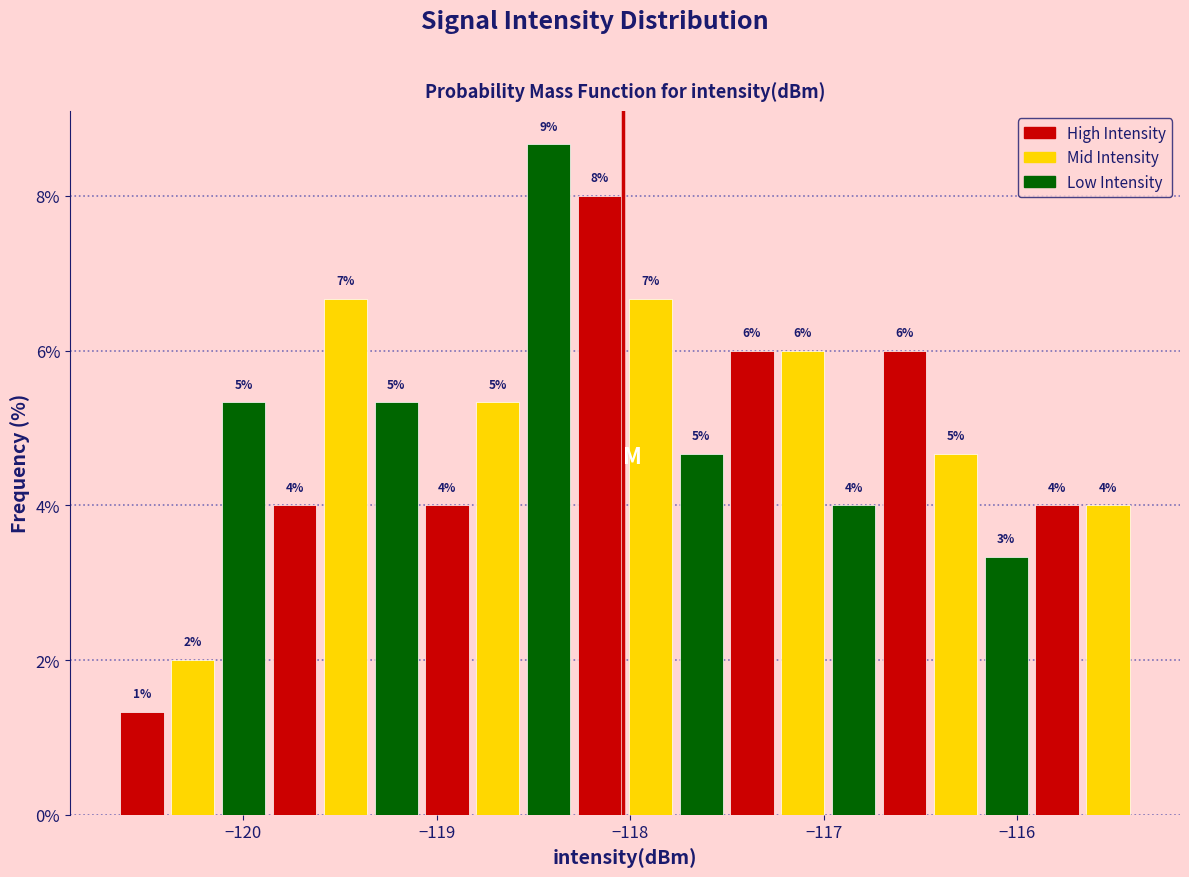

Around what value on the x-axis is the tallest bar? Give the approximate position of its centre, as read against the axis.

-118.4